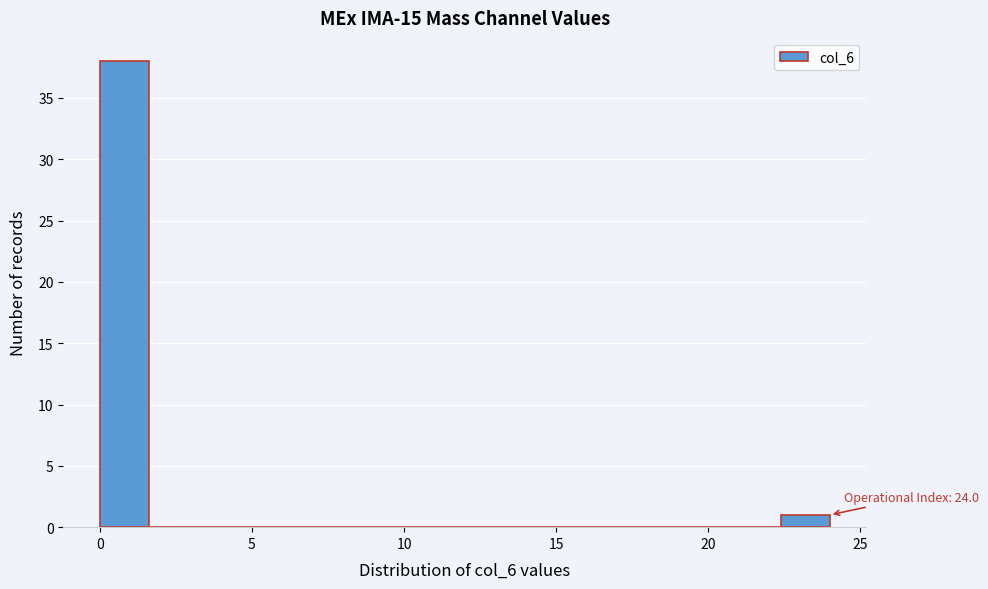

Read against the x-axis, roughly where is the centre of the tallest bar?

1.0